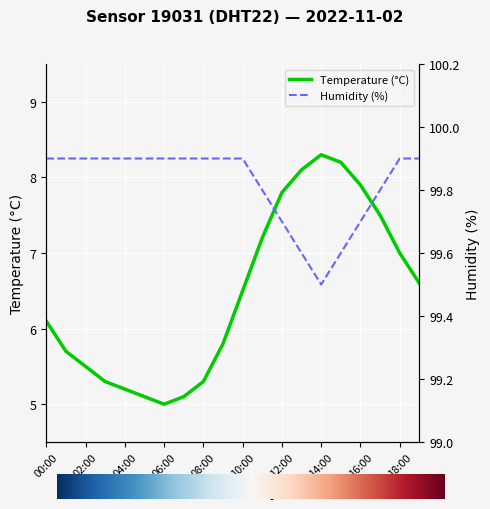

At which label is humidity closest to 99?

14:00